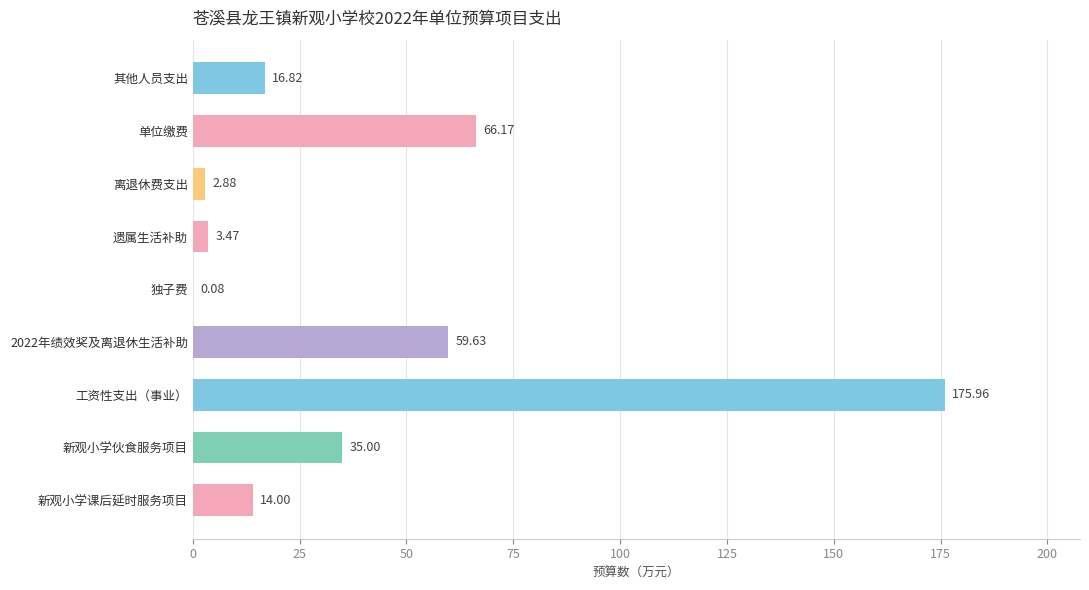

How many distinct data groups are displayed?

1